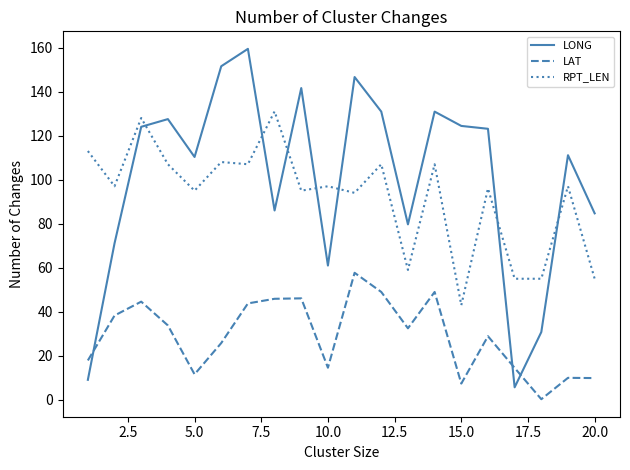

Which series has the largest range (max minus min)?

LONG